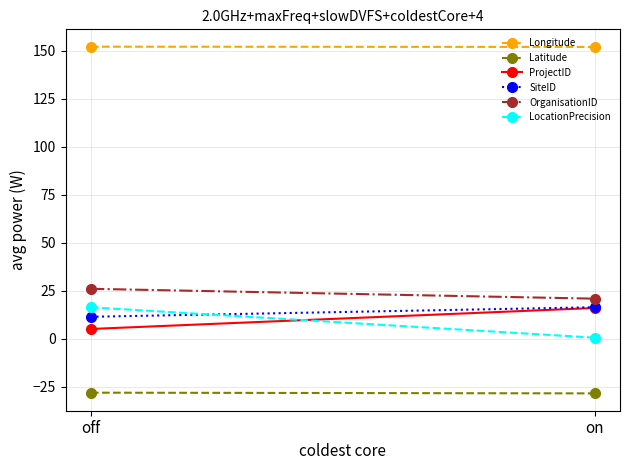

What are all the series names shown in the legend?

Longitude, Latitude, ProjectID, SiteID, OrganisationID, LocationPrecision